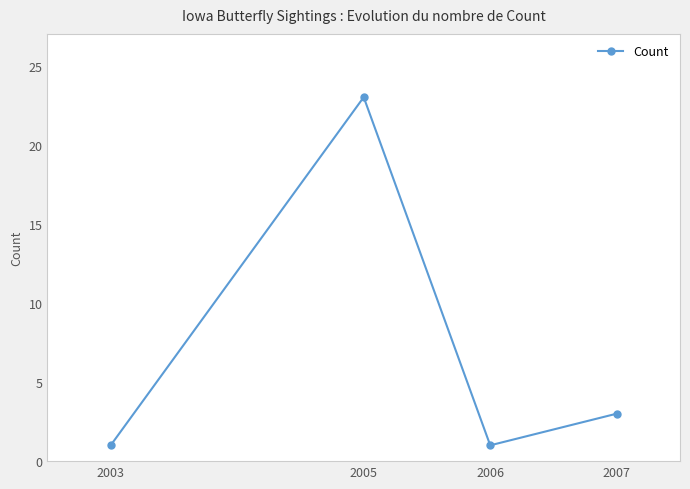

What is the ratio of the value at 2007 to the value at 2005?

0.1